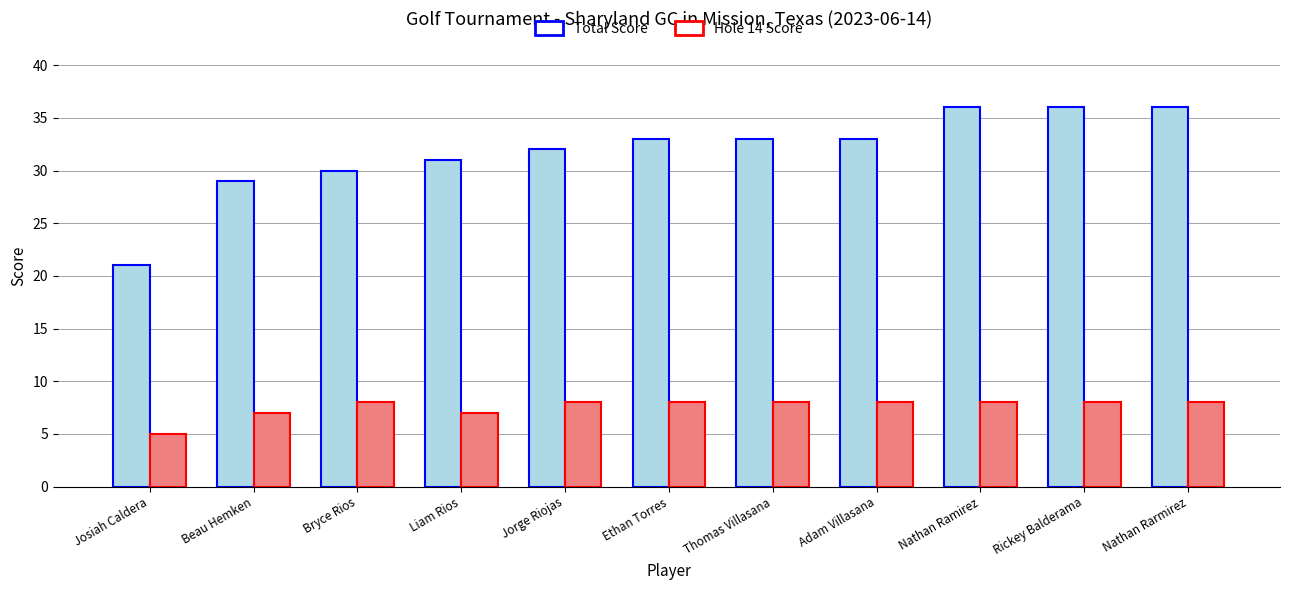

List the series in order of their peak value, highest first.

Total Score, Hole 14 Score